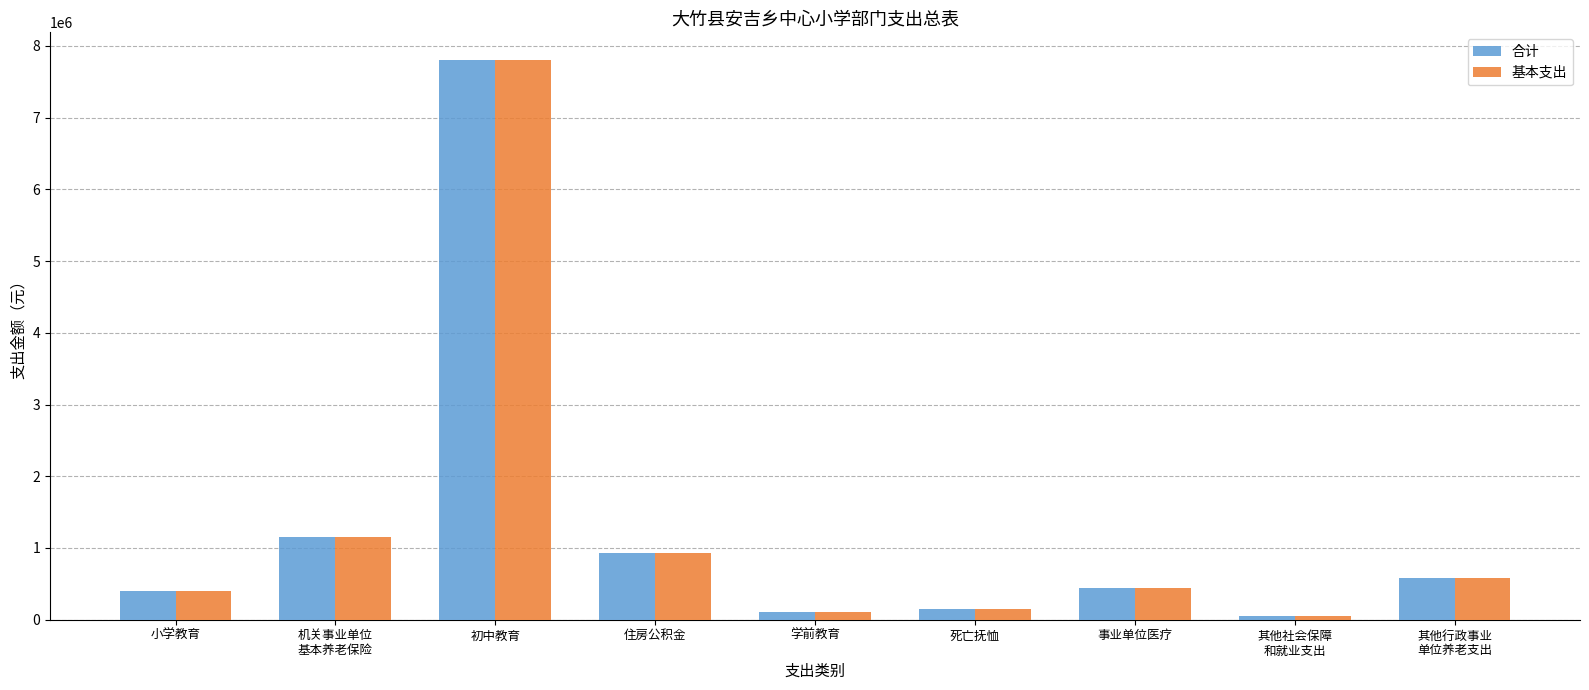

What position from the left is 住房公积金?

4